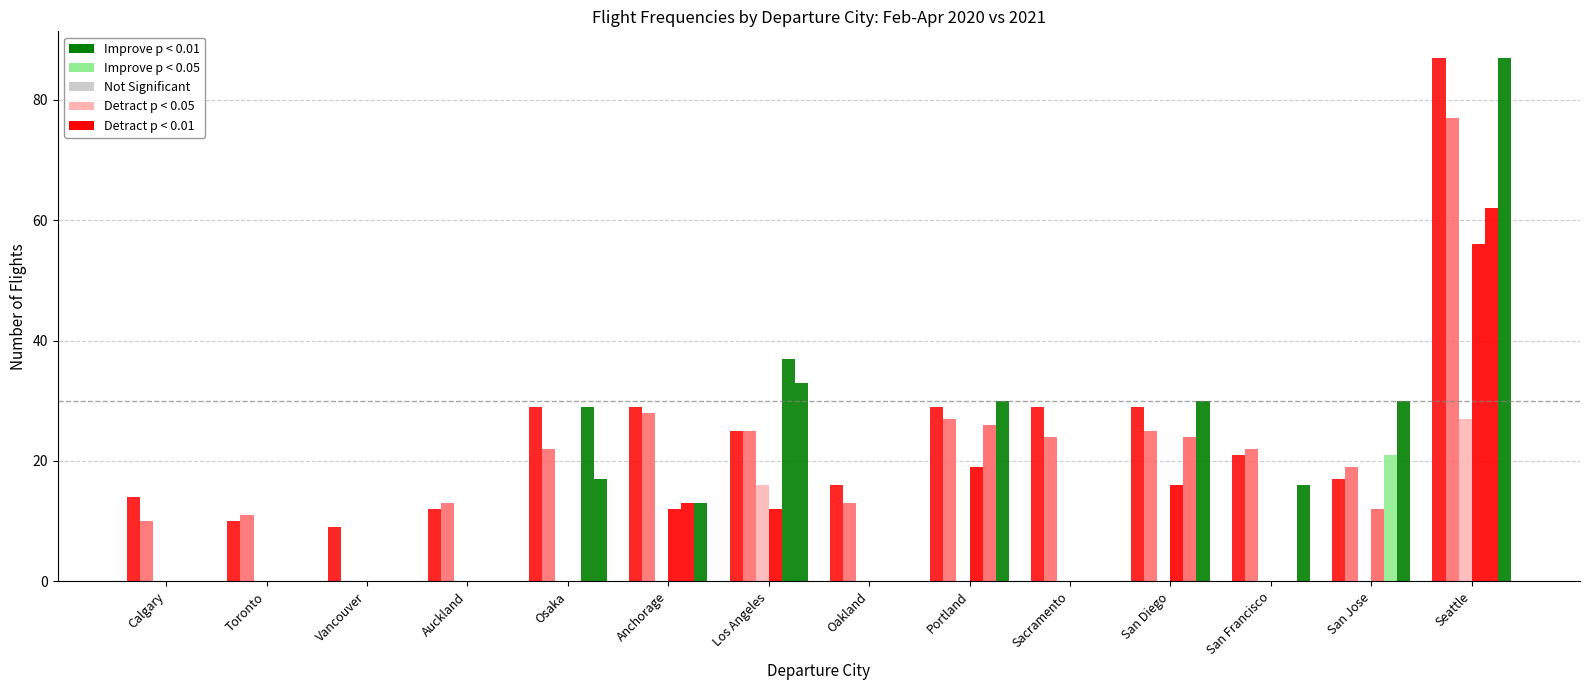

Are the bars grouped side by side (vs. stacked)?

Yes